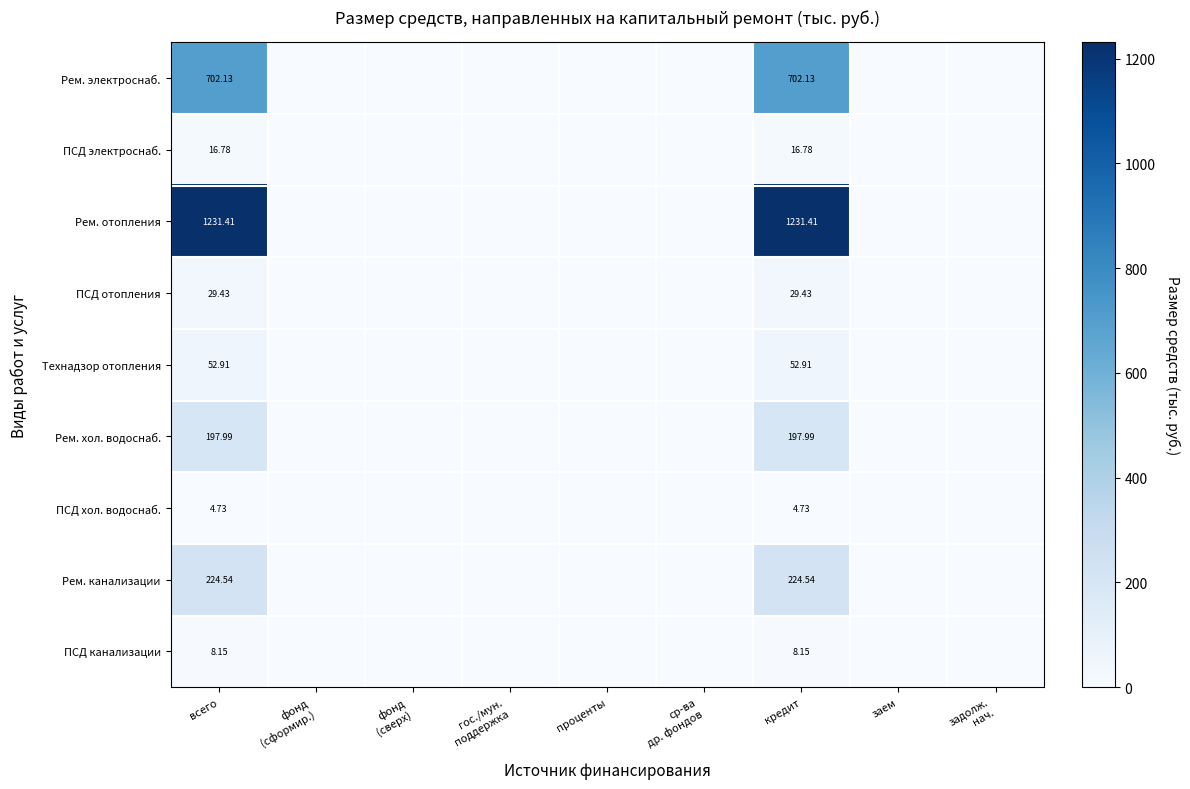

Which category has the highest value across all series?

всего